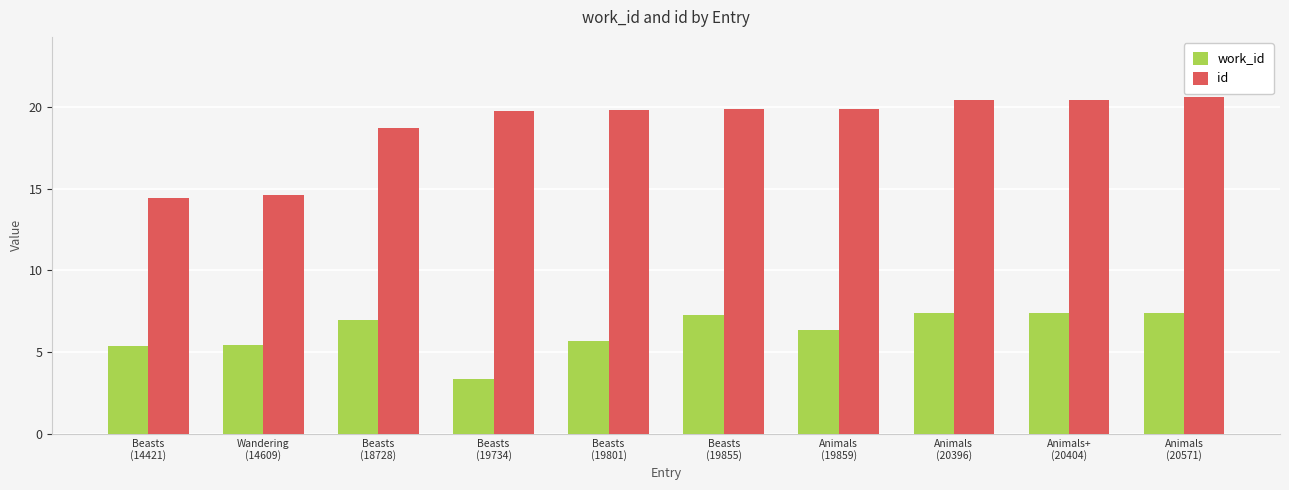

How many bars are there in total?

20